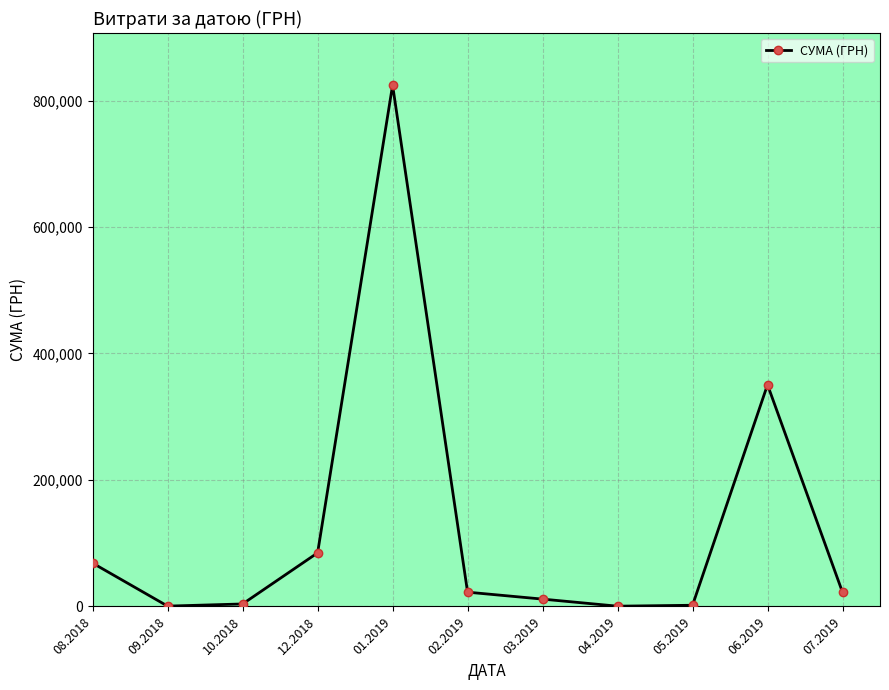

How many points are lower than both their immediate neighbors (excluding endpoints)?

2